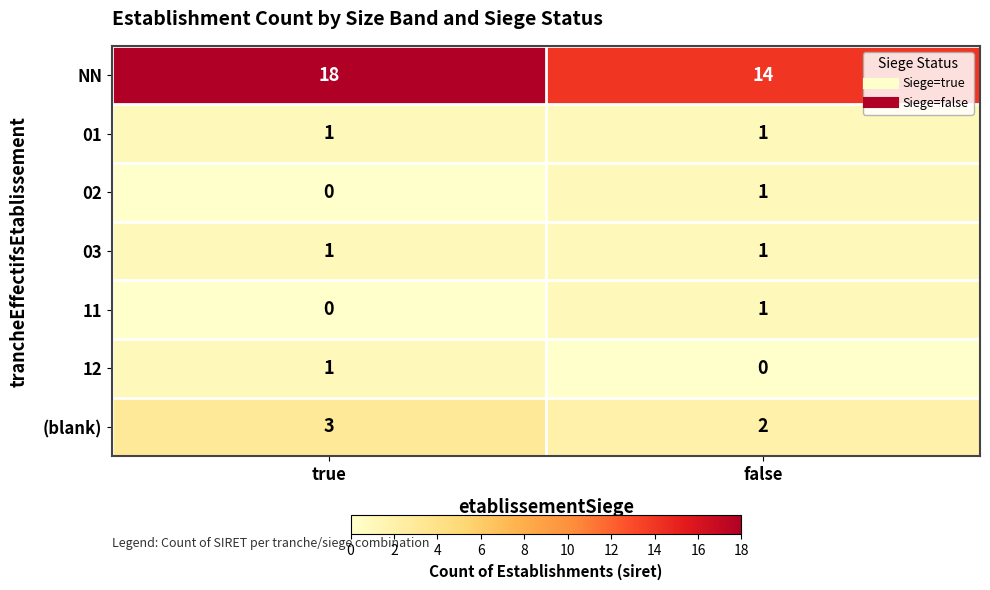

What is the total value across all series at true?

24